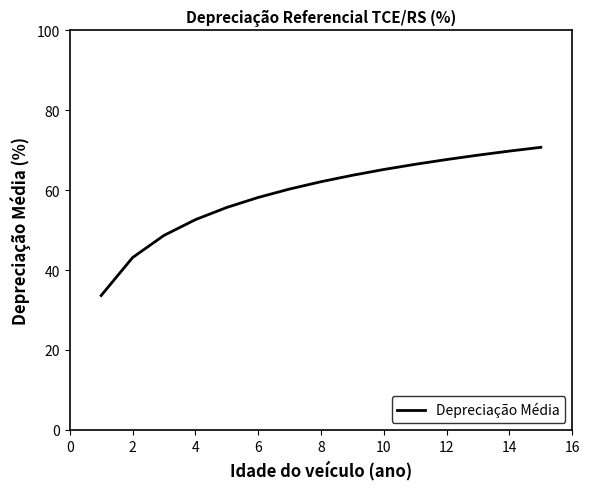

Does the chart display data point markers on the line(s)?

No